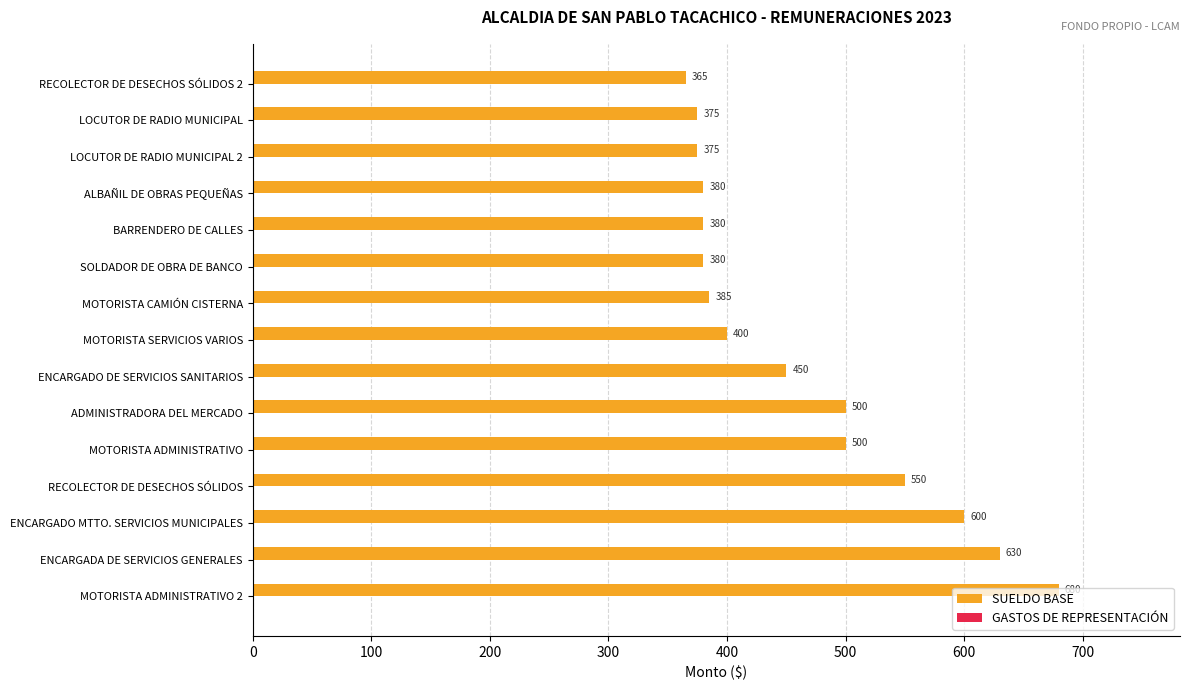

What value does the data have at MOTORISTA SERVICIOS VARIOS, to the nearest 10?

400